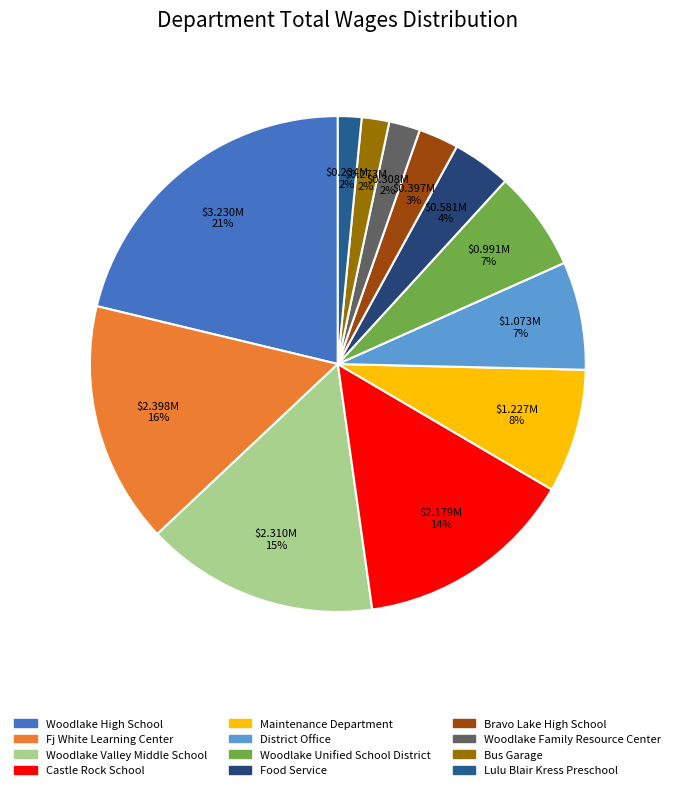

Count the number of slices in the pie.

12